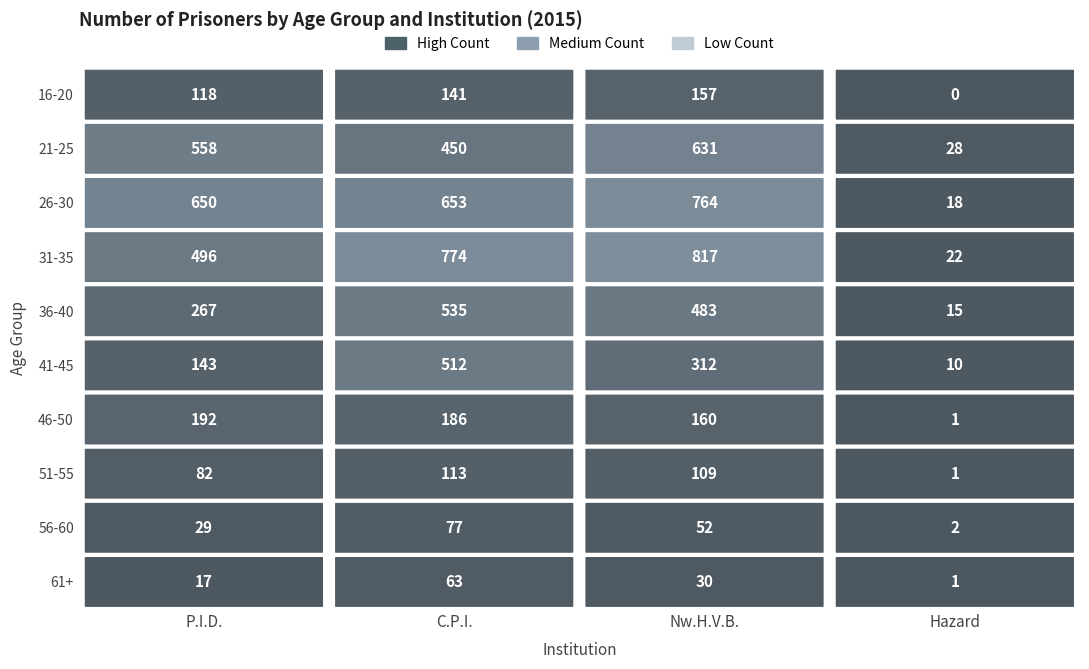

Reading right to left, list all the values displayed in this chart.

P.I.D.: 61+=17	56-60=29	51-55=82	46-50=192	41-45=143	36-40=267	31-35=496	26-30=650	21-25=558	16-20=118
C.P.I.: 61+=63	56-60=77	51-55=113	46-50=186	41-45=512	36-40=535	31-35=774	26-30=653	21-25=450	16-20=141
Nw.H.V.B.: 61+=30	56-60=52	51-55=109	46-50=160	41-45=312	36-40=483	31-35=817	26-30=764	21-25=631	16-20=157
Hazard: 61+=1	56-60=2	51-55=1	46-50=1	41-45=10	36-40=15	31-35=22	26-30=18	21-25=28	16-20=0